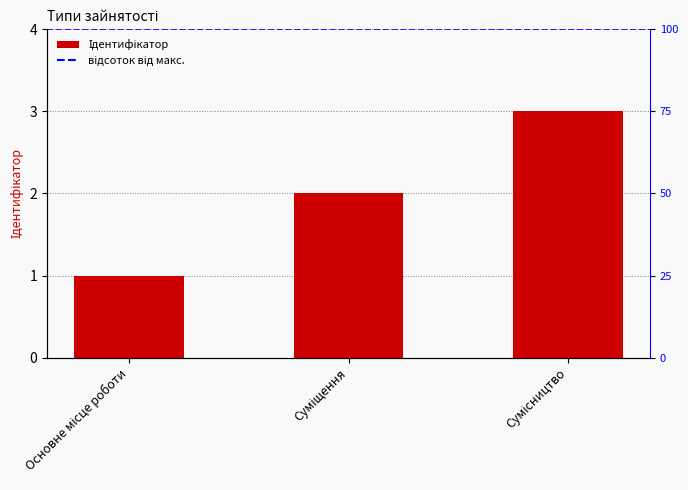

What is the maximum value shown in the chart?

3